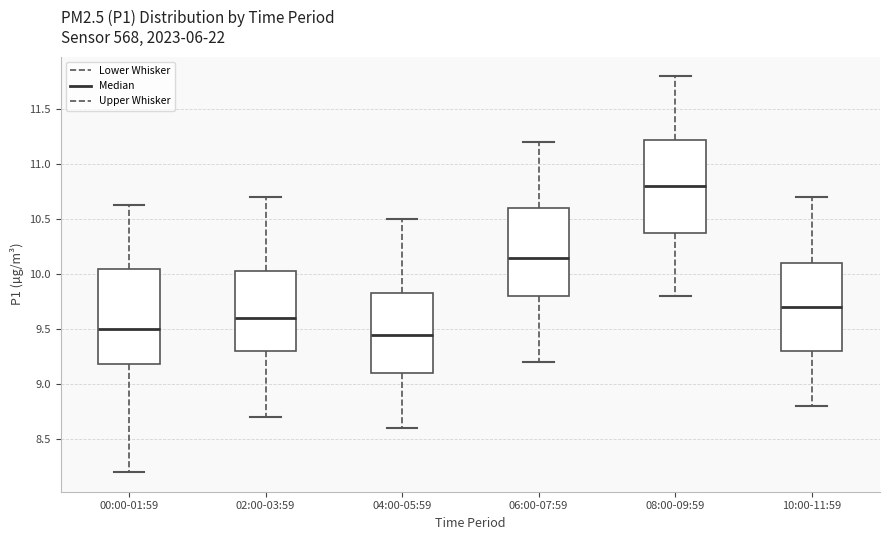

Reading left to right, read every box against the y-axis: the position of its median line, the range the box covers, and the ends of its whiskers. The values are not printed on the chart, so give them approximately, as read against the axis.

00:00-01:59: median 9.50, box 9.20 to 10.05, whiskers 8.20 to 10.65
02:00-03:59: median 9.60, box 9.30 to 10.05, whiskers 8.70 to 10.70
04:00-05:59: median 9.45, box 9.10 to 9.85, whiskers 8.60 to 10.50
06:00-07:59: median 10.15, box 9.80 to 10.60, whiskers 9.20 to 11.20
08:00-09:59: median 10.80, box 10.40 to 11.25, whiskers 9.80 to 11.80
10:00-11:59: median 9.70, box 9.30 to 10.10, whiskers 8.80 to 10.70